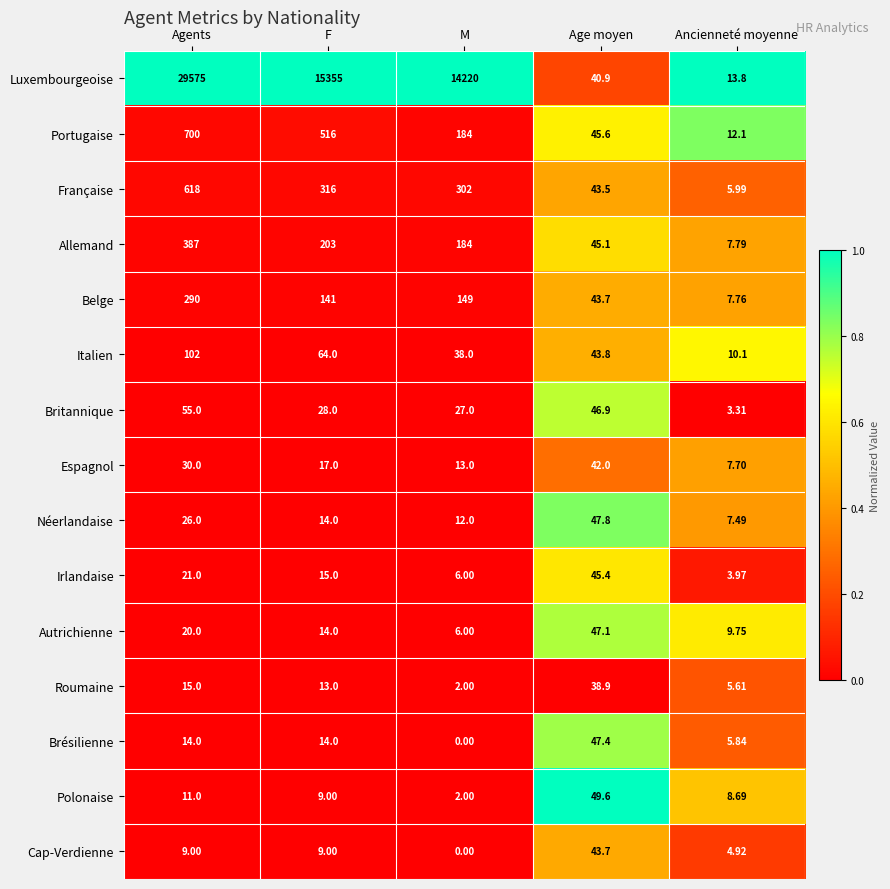

Which series changed the most between Agents and Age moyen?

Luxembourgeoise